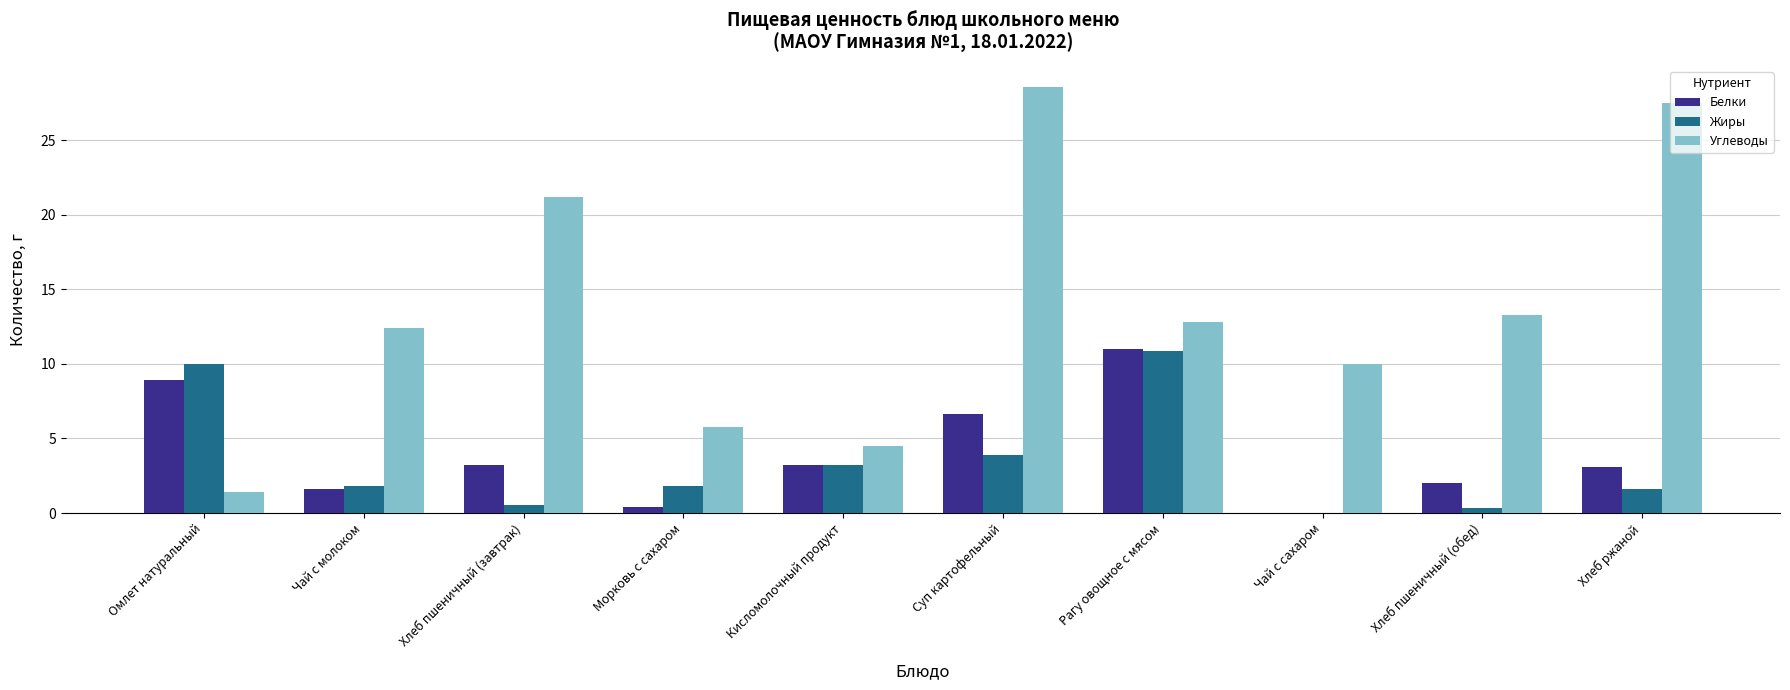

What is the maximum value shown in the chart?

28.6